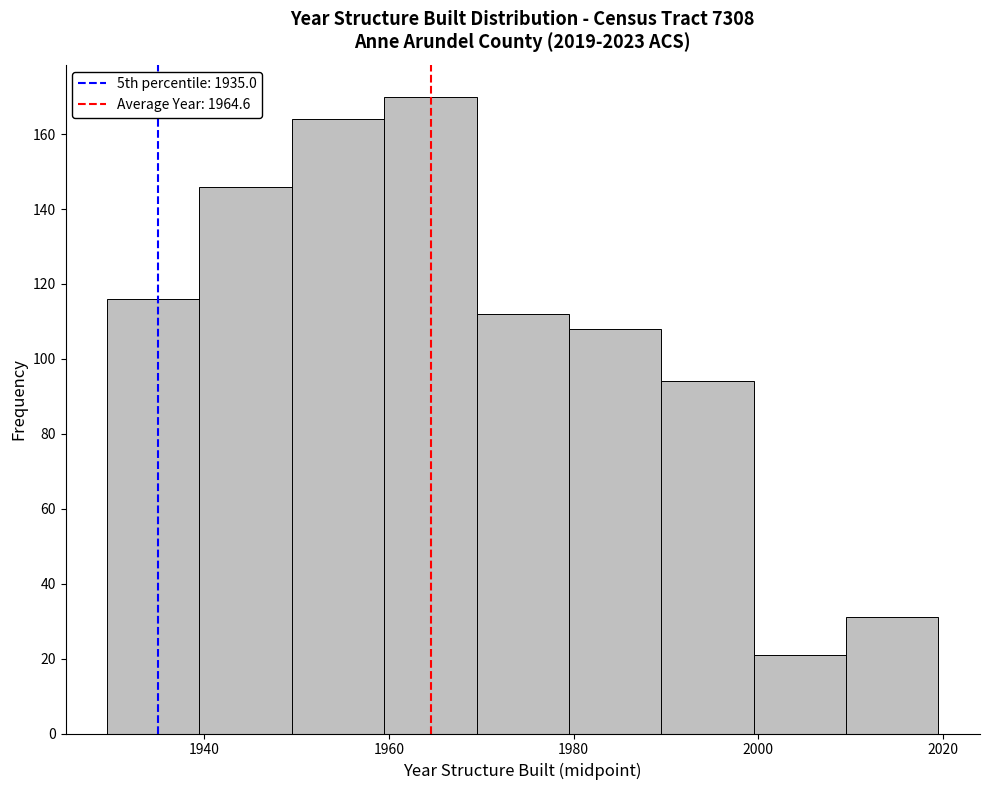

Reading left to right, transcribe this chart: for each bar, give the range it covers on the x-axis and its height. Neither the bar edges nor the heights are printed on the chart, so give them approximately, as read against the axes.

1929.5 to 1939.5: 116
1939.5 to 1949.5: 146
1949.5 to 1959.5: 164
1959.5 to 1969.5: 170
1969.5 to 1979.5: 112
1979.5 to 1989.5: 108
1989.5 to 1999.5: 94
1999.5 to 2009.5: 22
2009.5 to 2019.5: 32